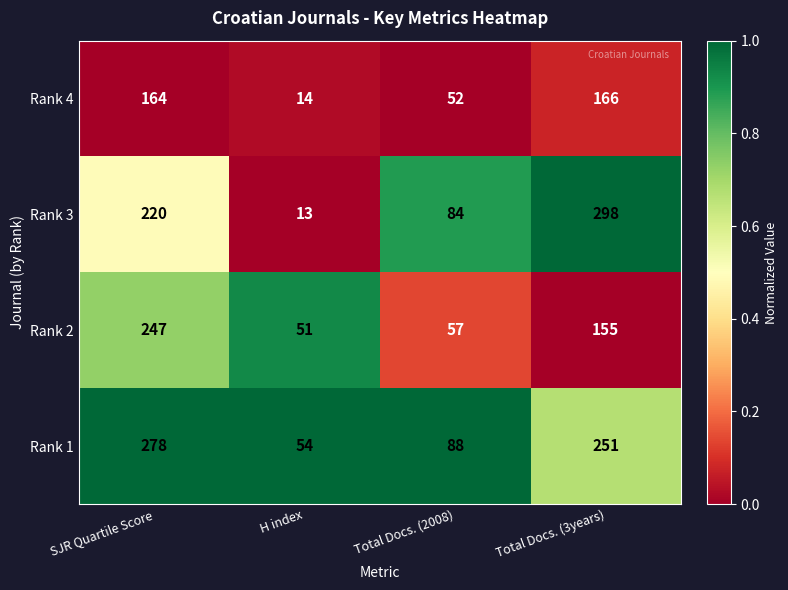

Reading left to right, what are all the values shown in this chart?

Rank 4: 164	14	52	166
Rank 3: 220	13	84	298
Rank 2: 247	51	57	155
Rank 1: 278	54	88	251